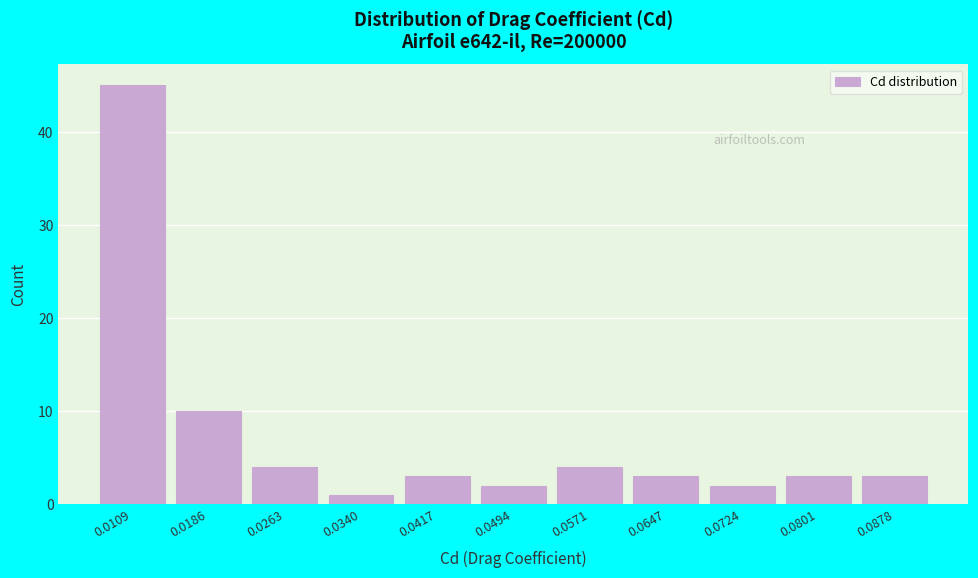

Reading left to right, what are all the values shown in this chart?

0.0109=45	0.0186=10	0.0263=4	0.0340=1	0.0417=3	0.0494=2	0.0571=4	0.0647=3	0.0724=2	0.0801=3	0.0878=3